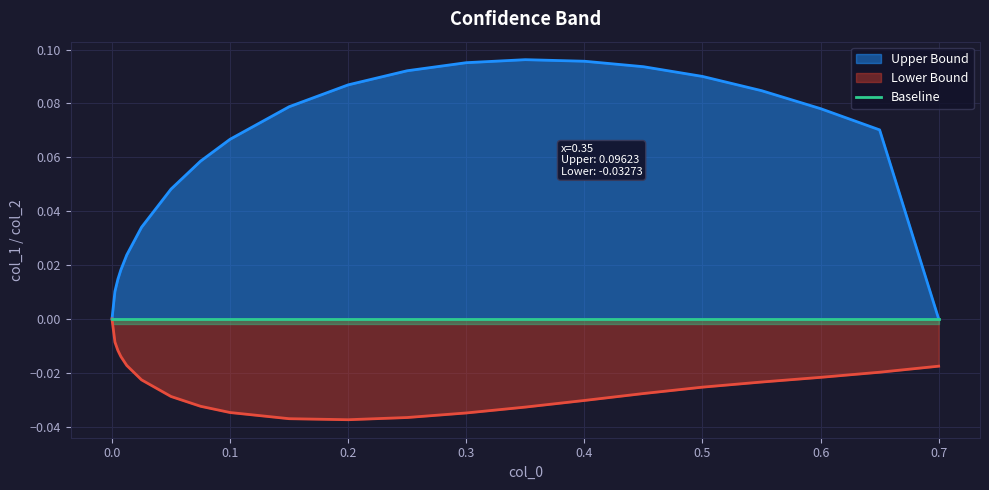

True or false: Lower Bound and Upper Bound cross at least once.

False